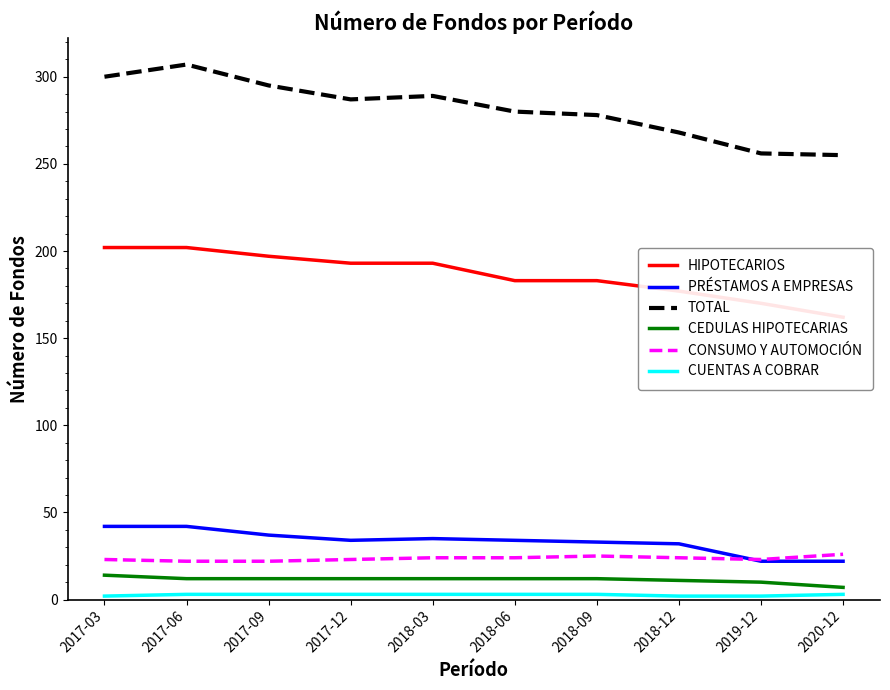

At which category does CONSUMO Y AUTOMOCIÓN reach its first local valley?

2019-12